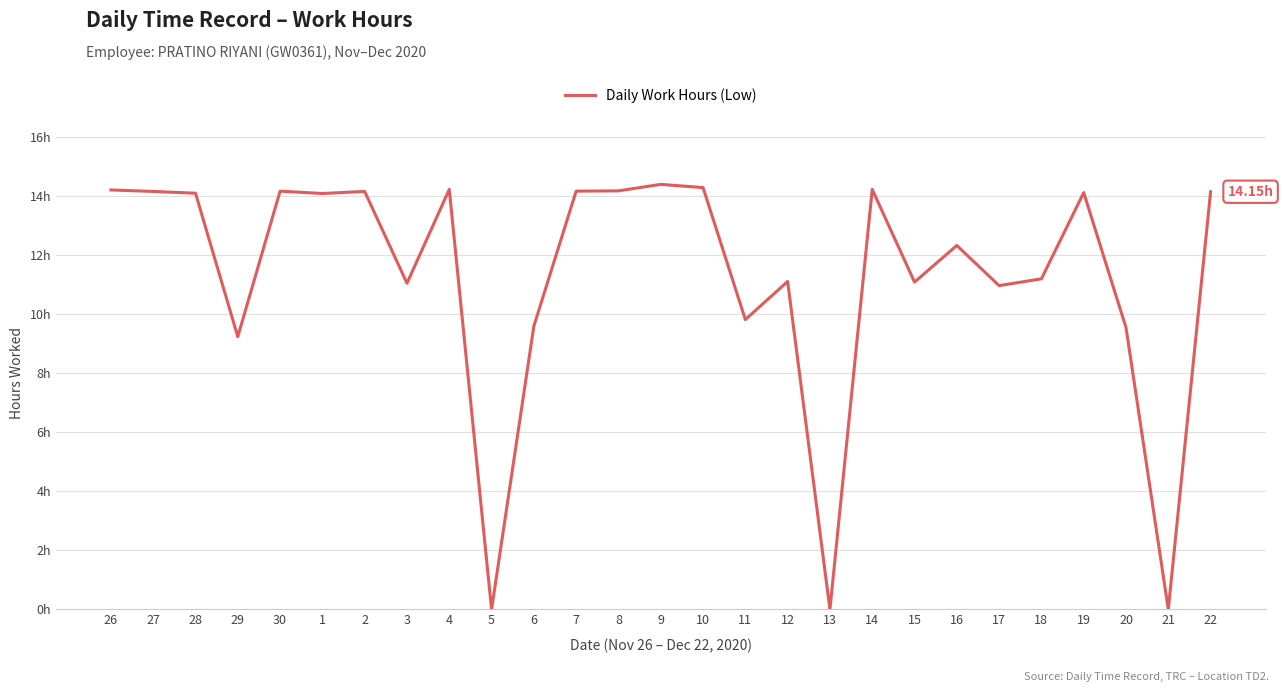

What position from the right is 10?

13